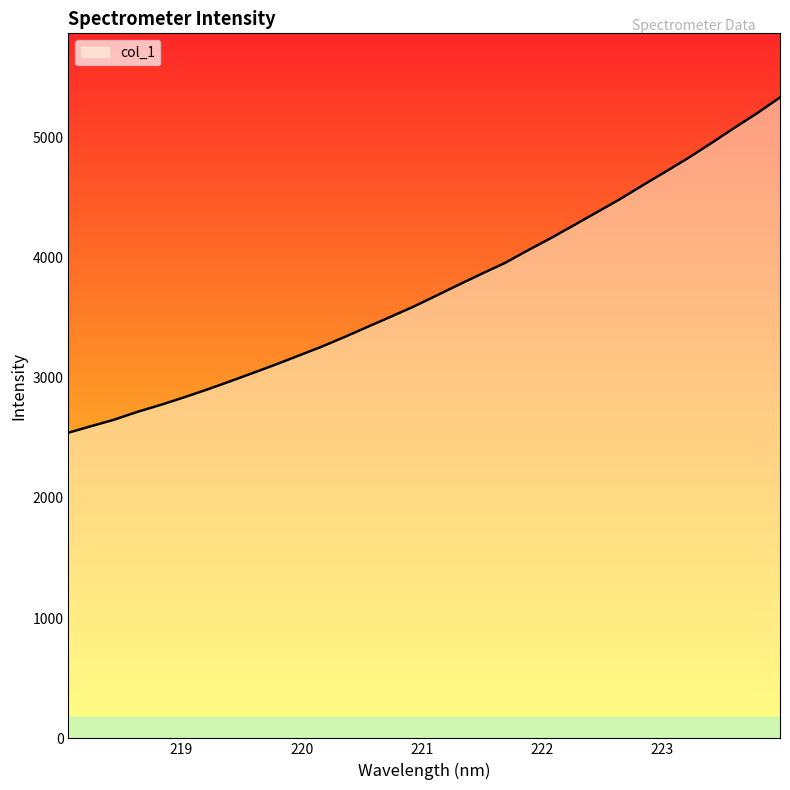

What is the maximum value shown in the chart?

5332.7